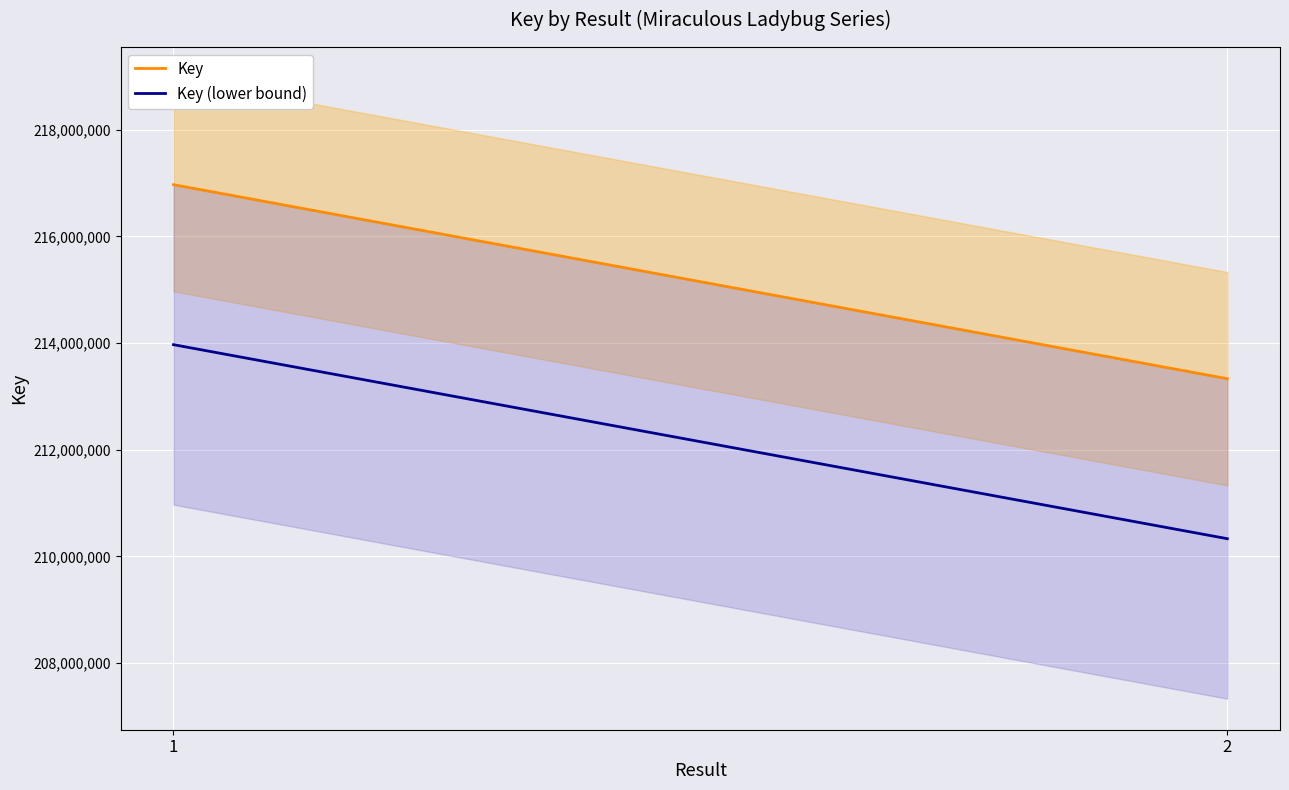

The Key series shows 68249262 at 1. True or false?

False